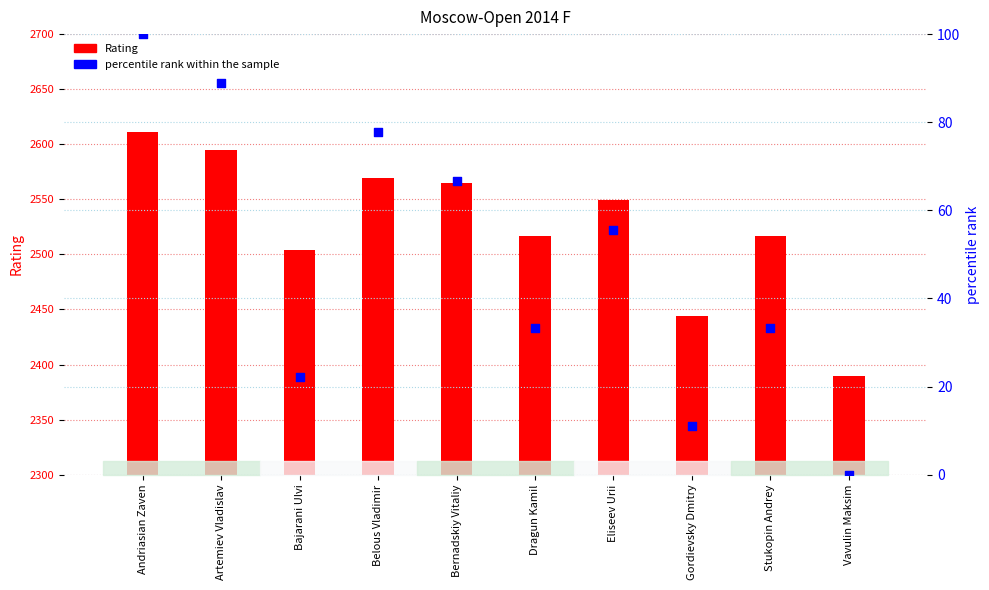

At how many categories does at least one series exceed 340?

10